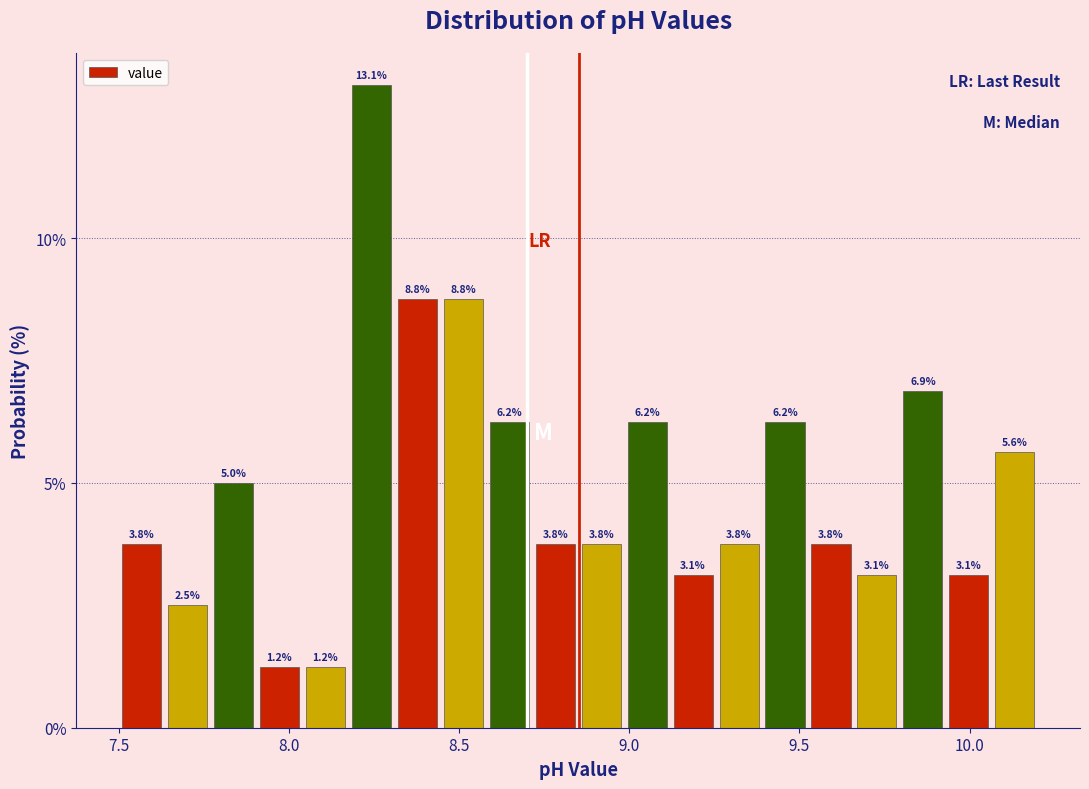

Around what value on the x-axis is the tallest bar? Give the approximate position of its centre, as read against the axis.

8.25